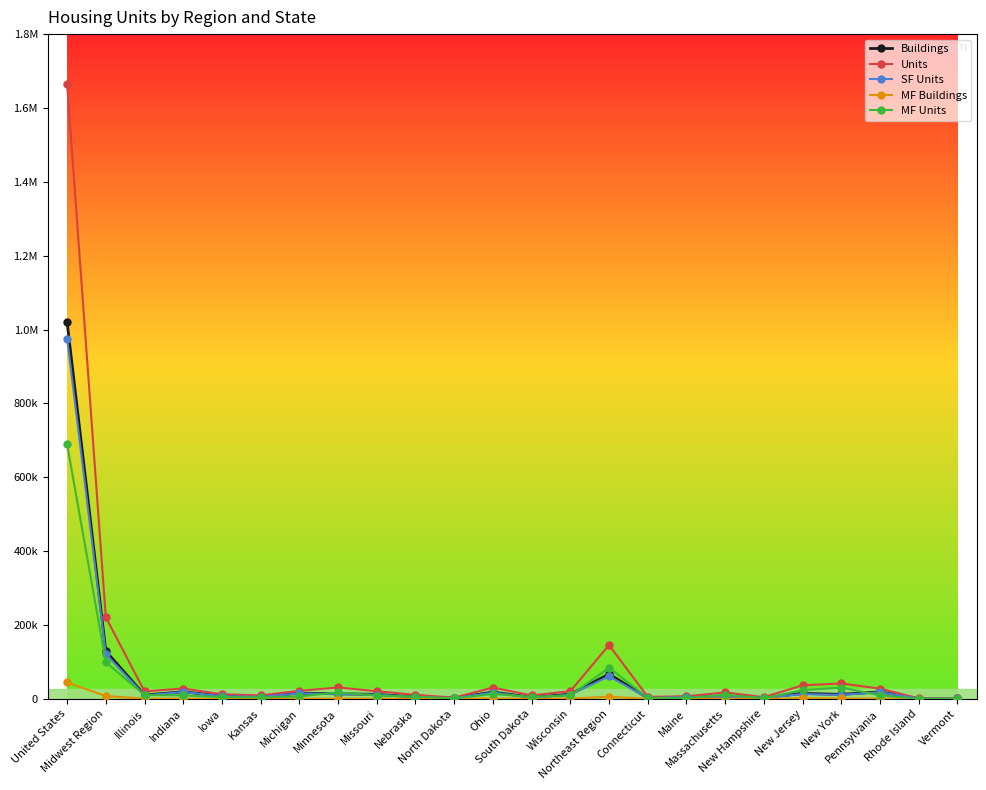

What is the minimum value for MF Units?

412